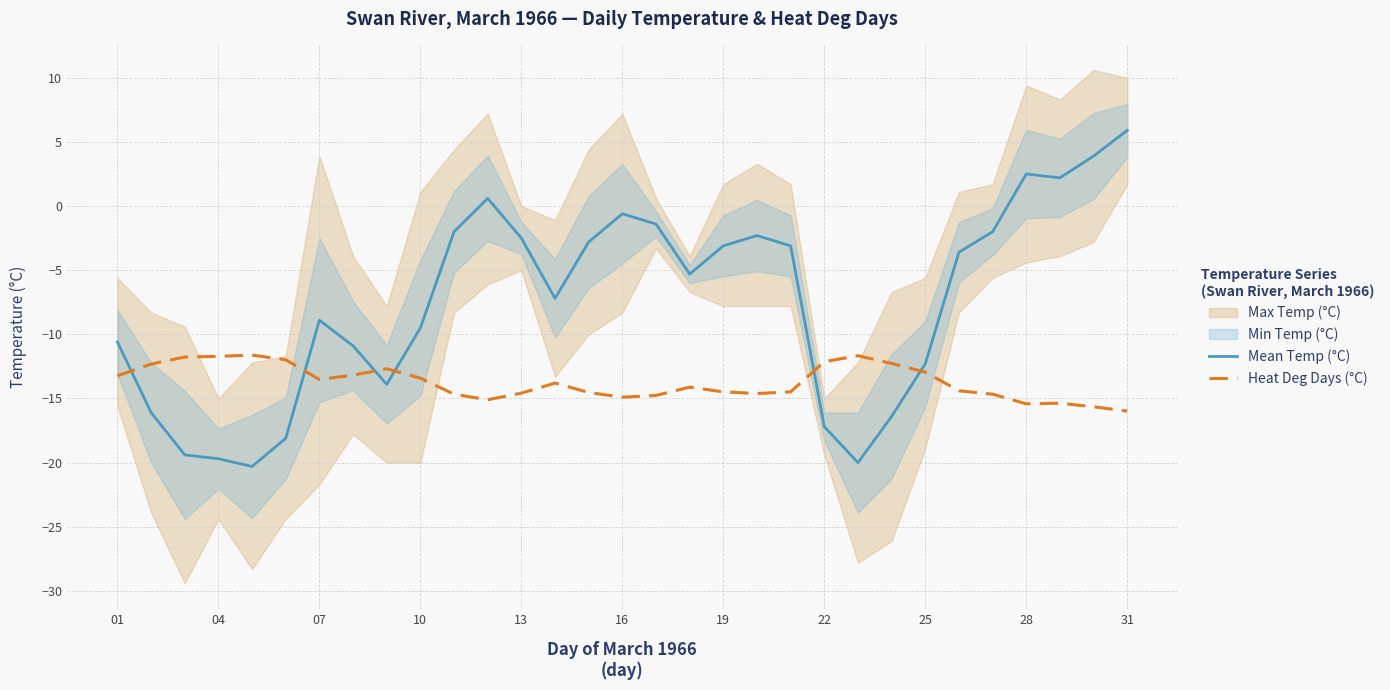

Is it true that Mean Temp (°C) equals 0.6 at 28?

False